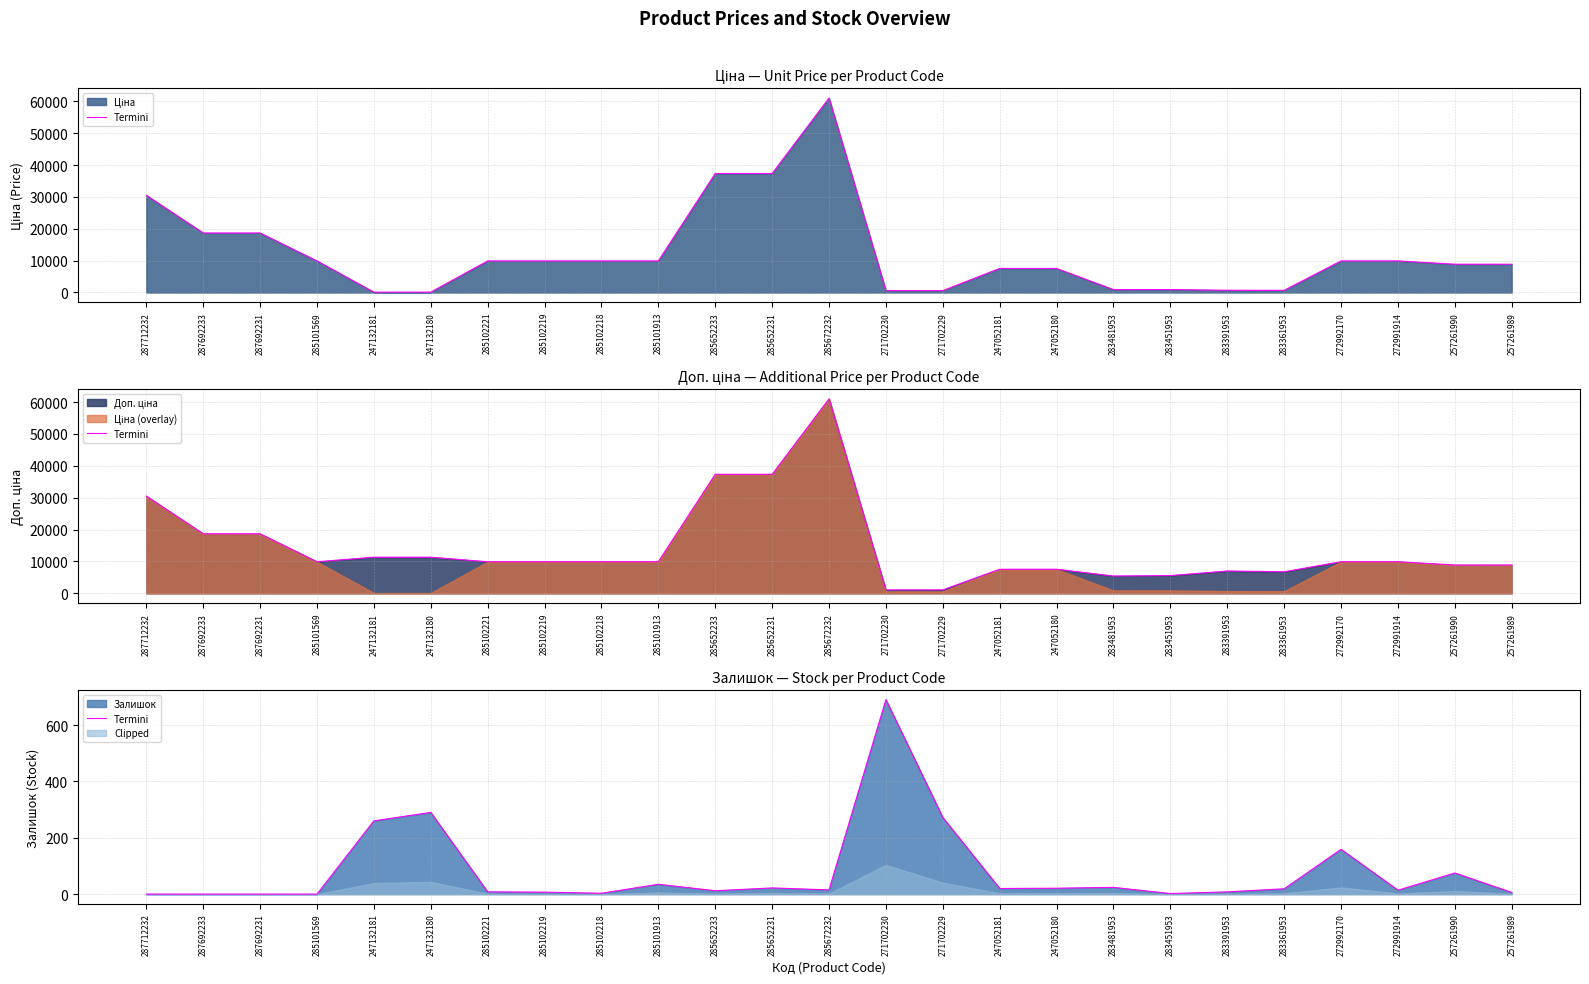

True or false: the data shows 260 at 247132181.

True